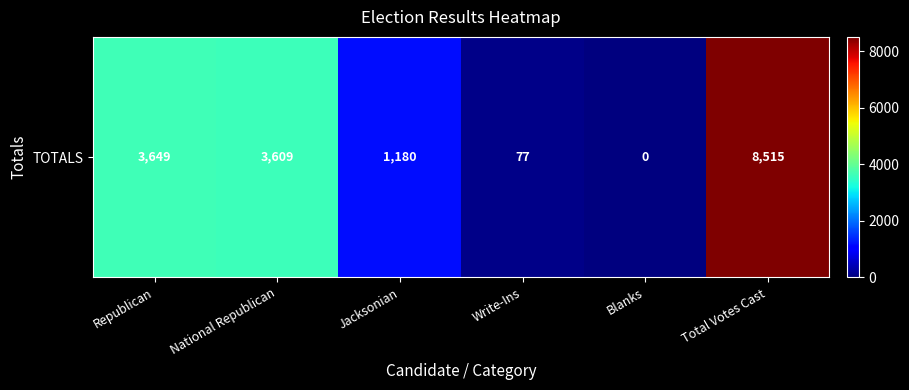

What is the average value?

2838